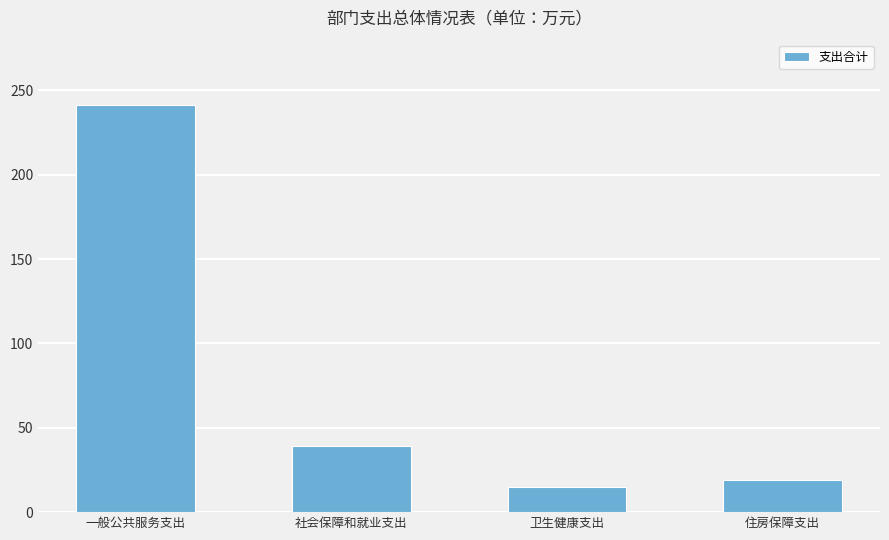

At which label does the data first exceed 39?

一般公共服务支出